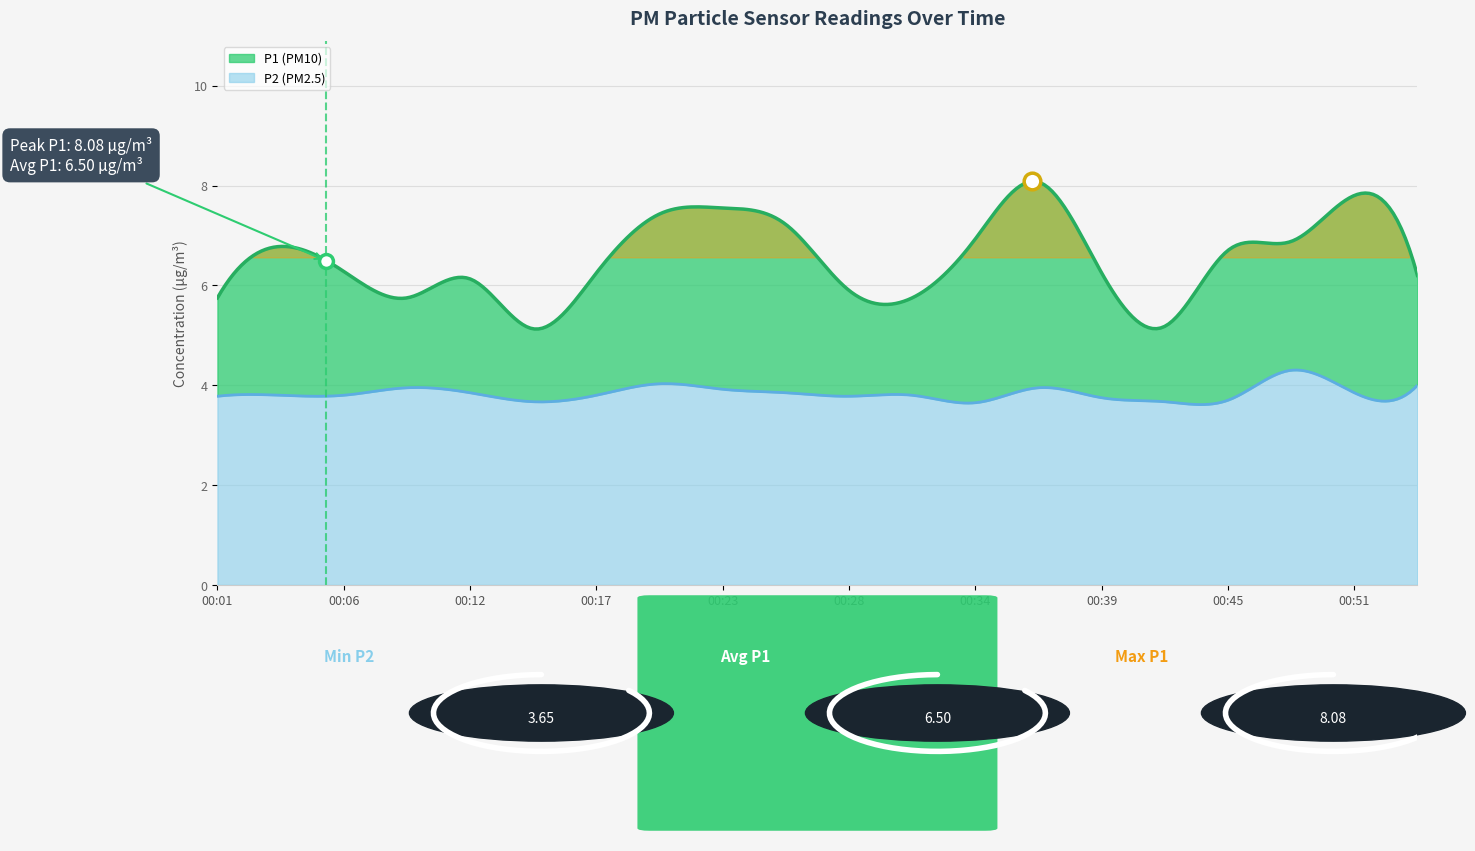

What is the total value across all series at 00:28?

9.7